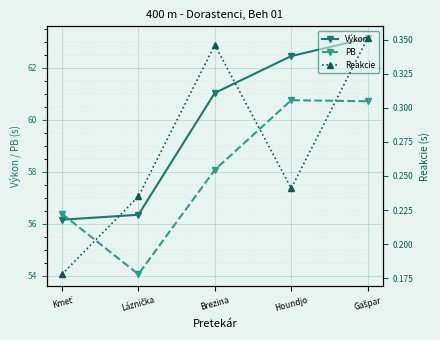

What is the value of the PB point at the 1st from the left?

56.4